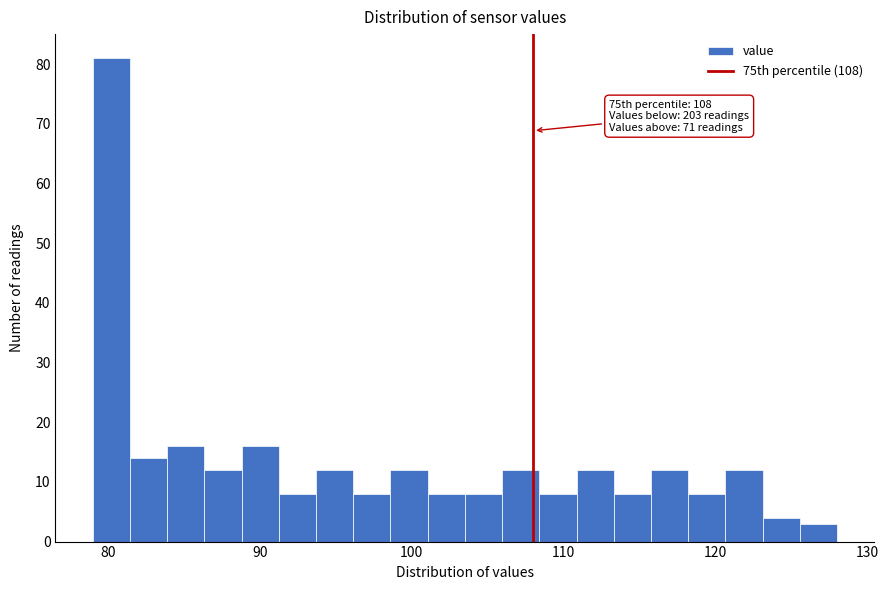

Around what value on the x-axis is the tallest bar? Give the approximate position of its centre, as read against the axis.

80